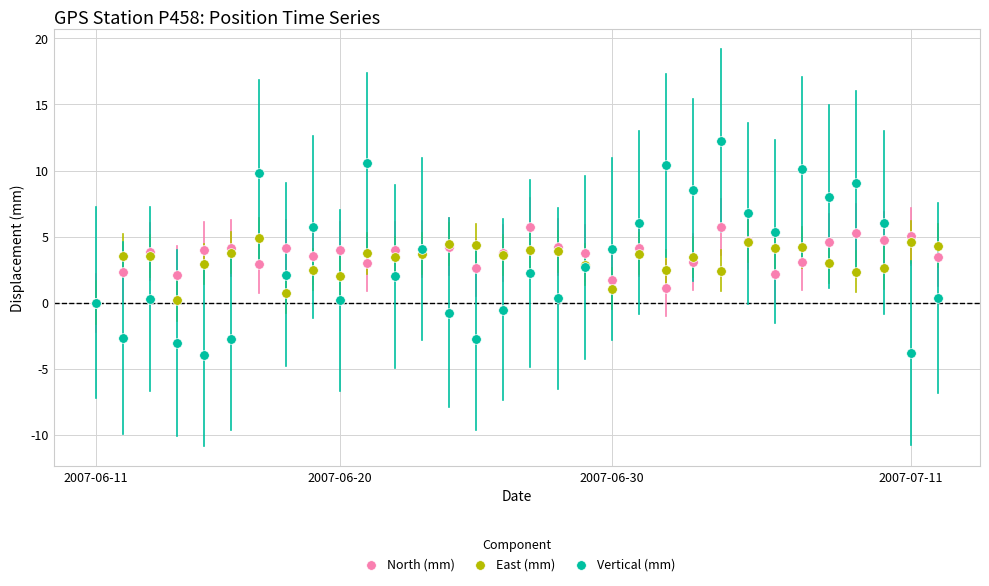

Which series reaches the minimum Y coordinate?

Vertical (mm)